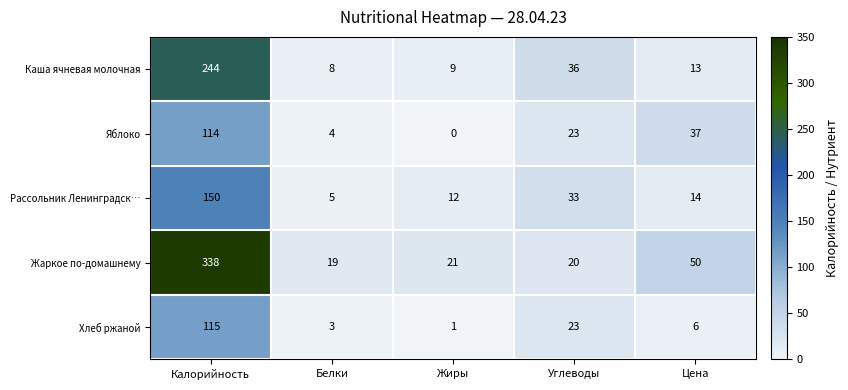

What is the maximum value shown in the chart?

338